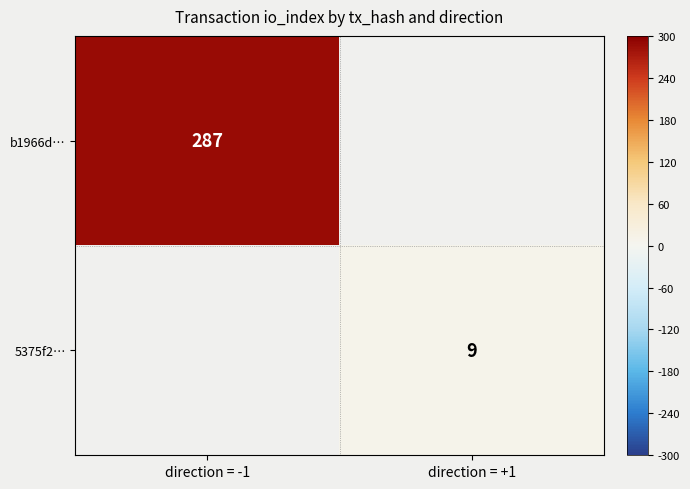

How many distinct data groups are displayed?

2